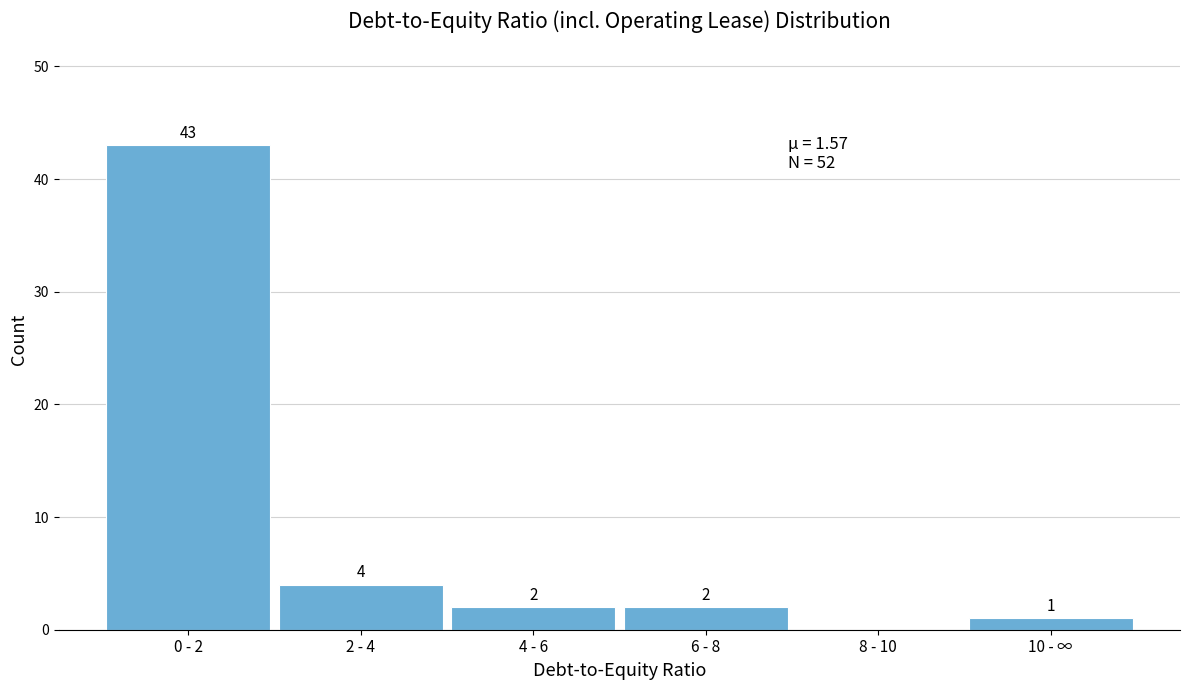

Reading right to left, extract all data points from this chart.

10 - ∞=1	8 - 10=0	6 - 8=2	4 - 6=2	2 - 4=4	0 - 2=43